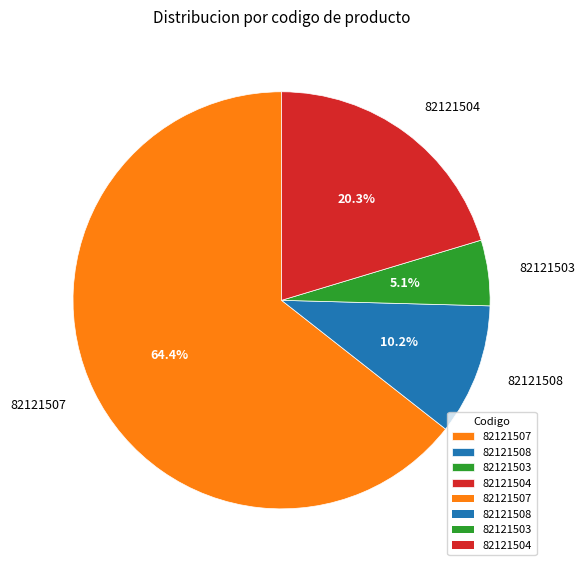

To the nearest percent, what percentage of the pie is 82121507?

64%